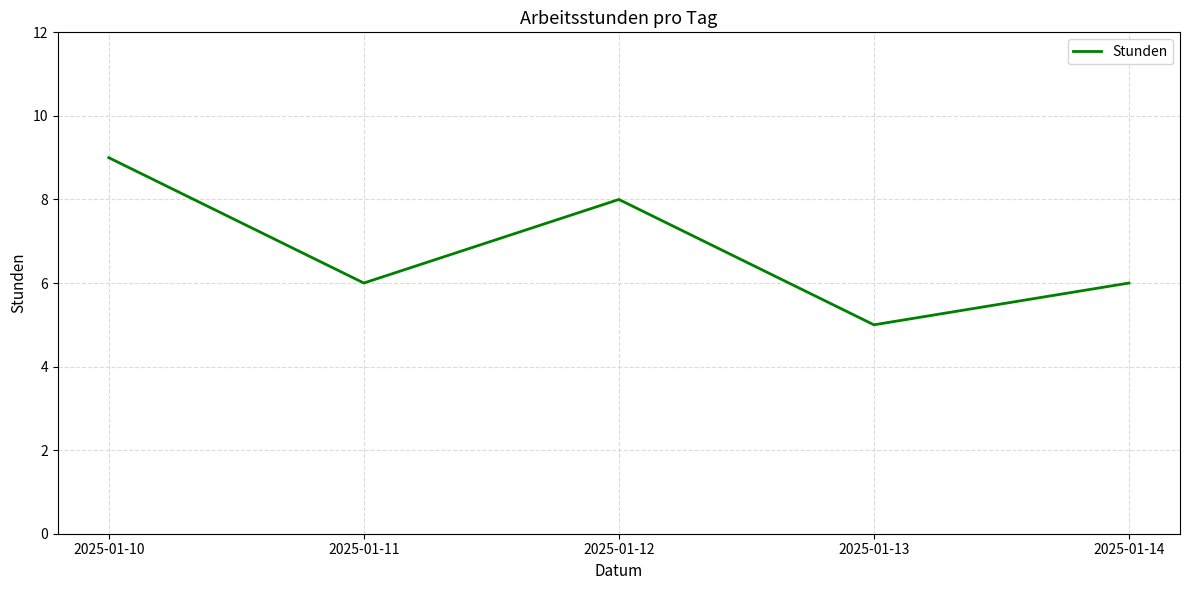

Reading left to right, transcribe all the data shown in this chart.

9	6	8	5	6